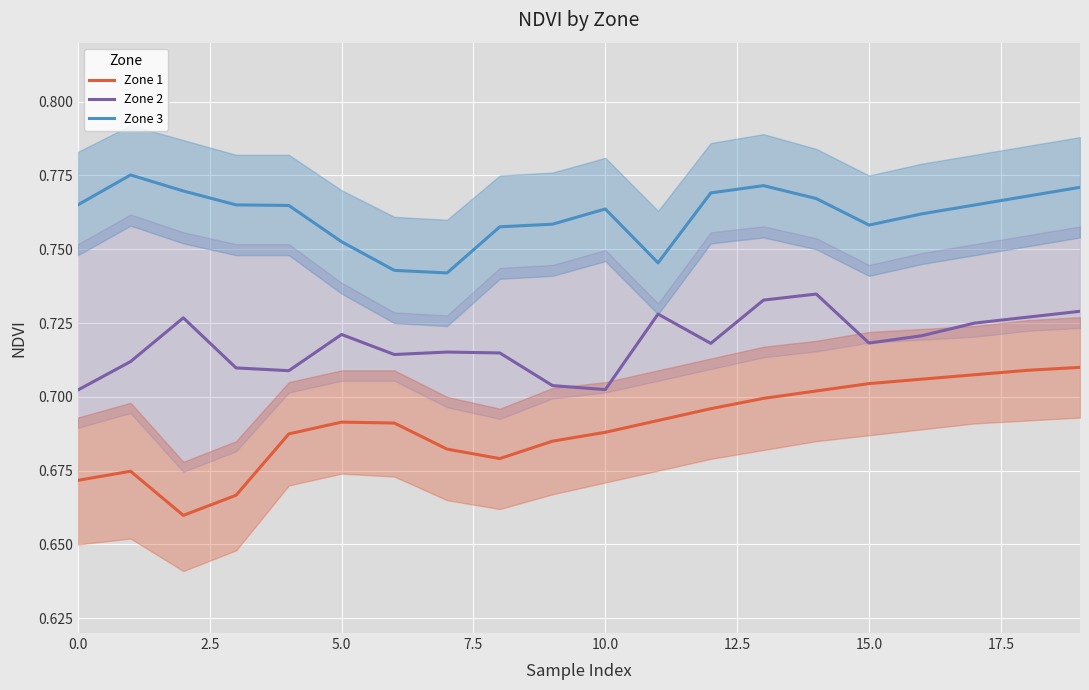

True or false: Zone 2 and Zone 3 intersect in this chart.

False